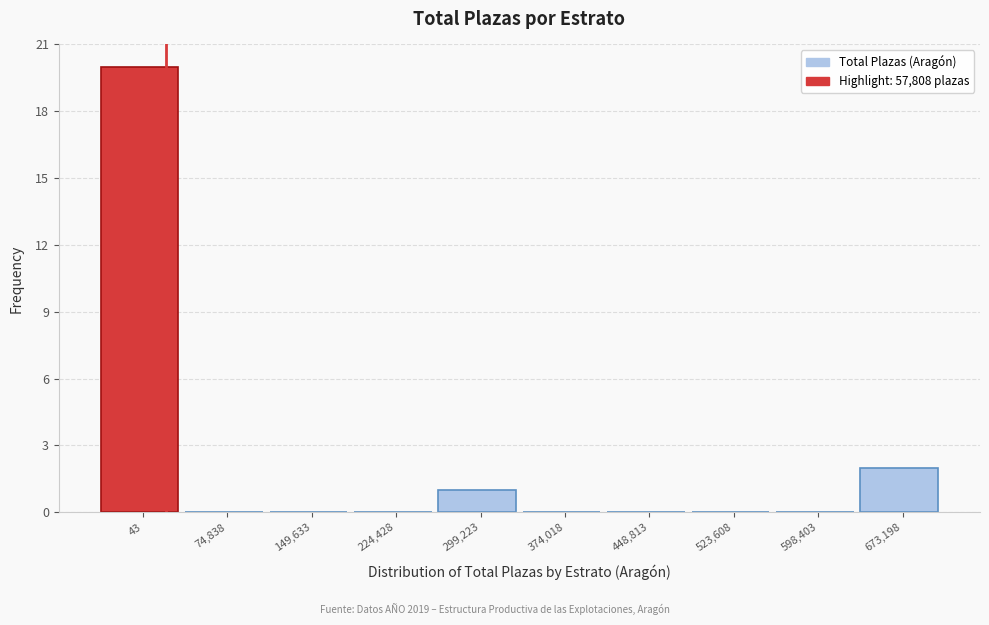

Reading left to right, extract all data points from this chart.

43=20	74,838=0	149,633=0	224,428=0	299,223=1	374,018=0	448,813=0	523,608=0	598,403=0	673,198=2